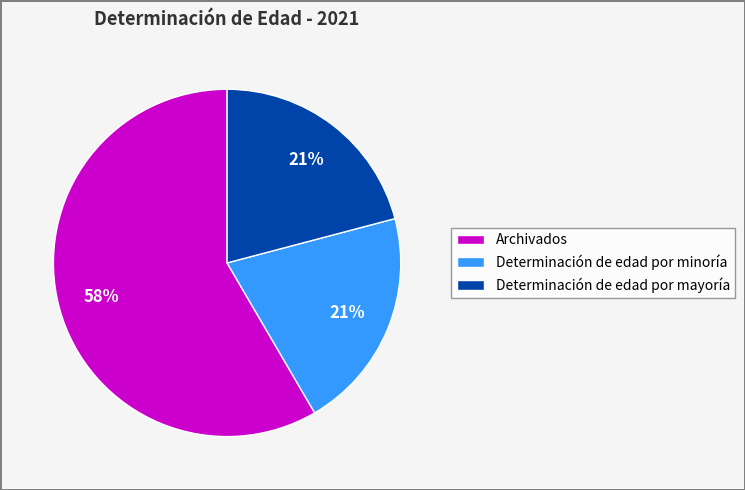

To the nearest percent, what is the average slice percentage?

33%